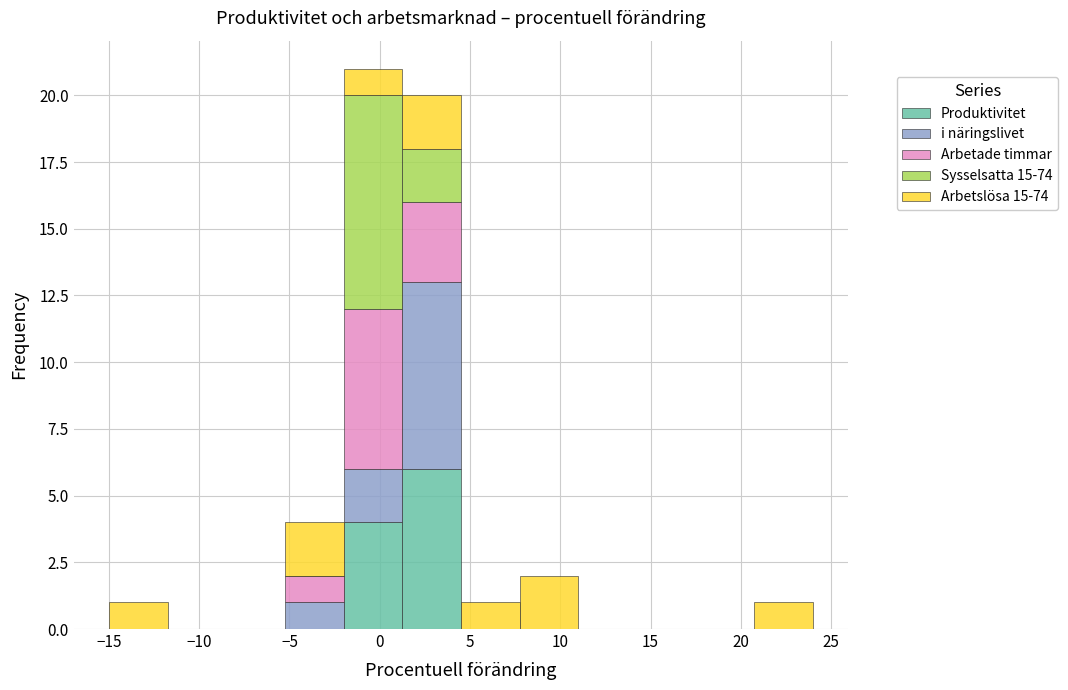

Which range on the x-axis has the tallest stacked bar (by total height)?

-2.00 to 1.25